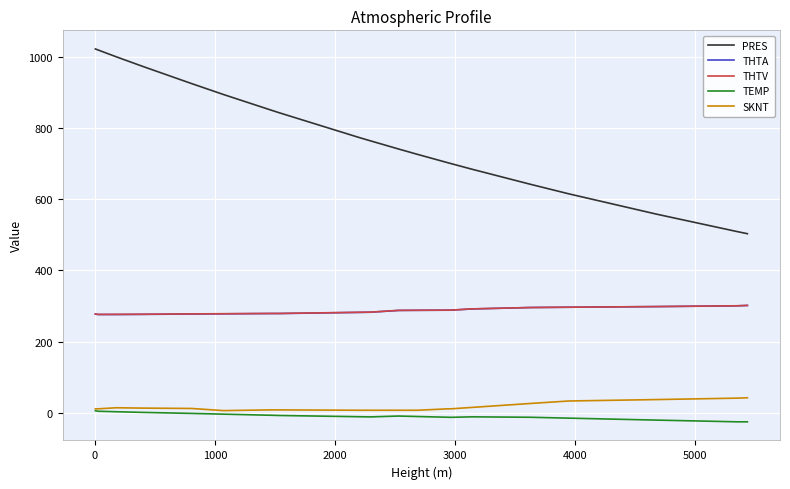

What are all the series names shown in the legend?

PRES, THTA, THTV, TEMP, SKNT